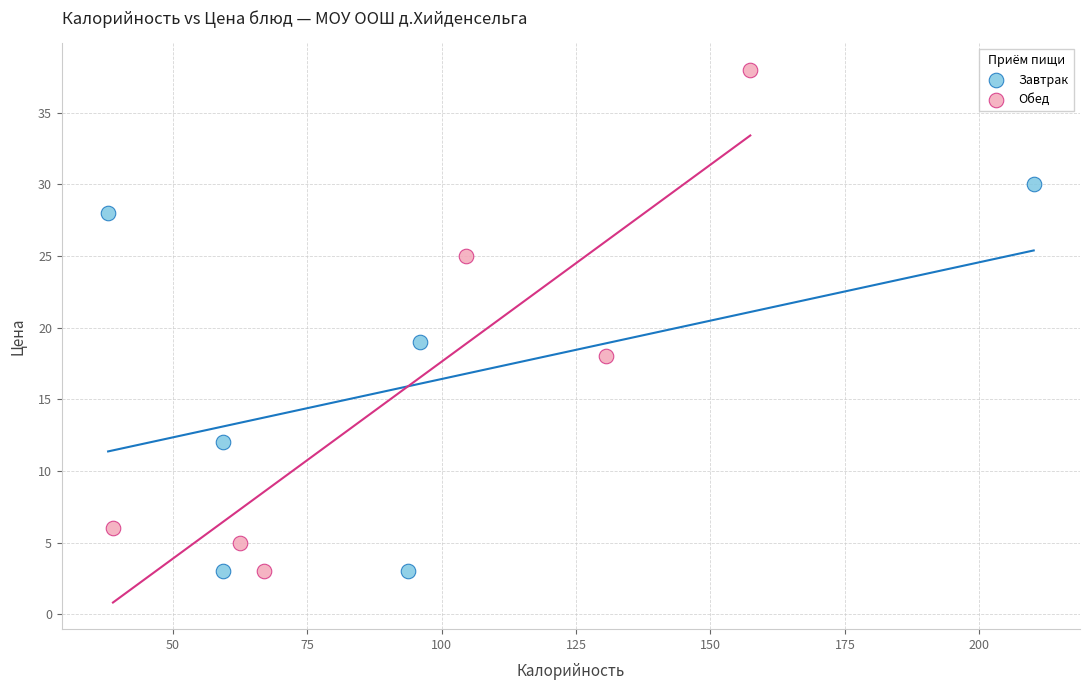

Which series contains the highest Y value?

Обед